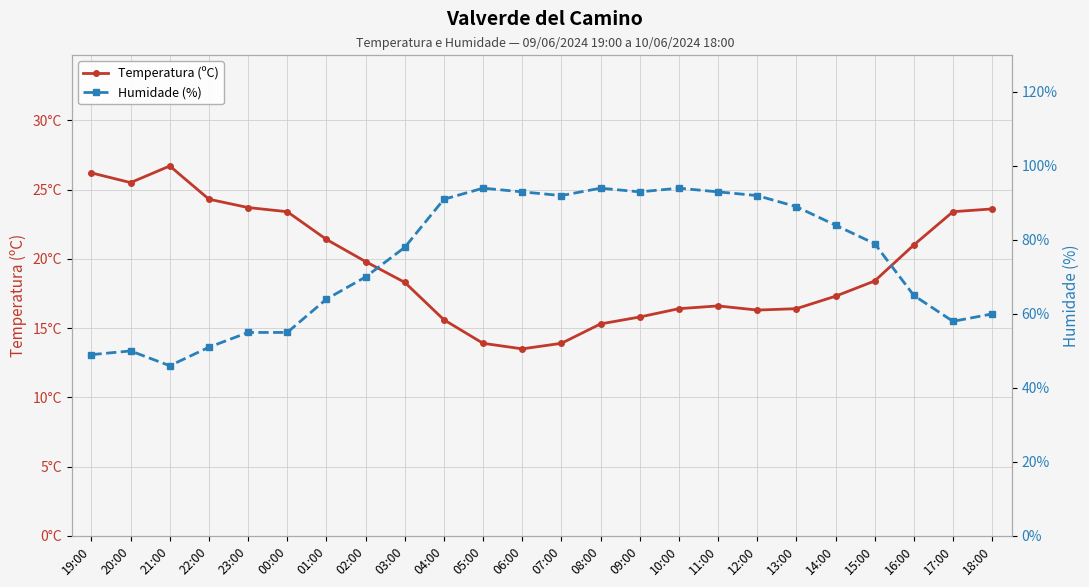

List the series in order of their peak value, highest first.

Humidade (%), Temperatura (ºC)